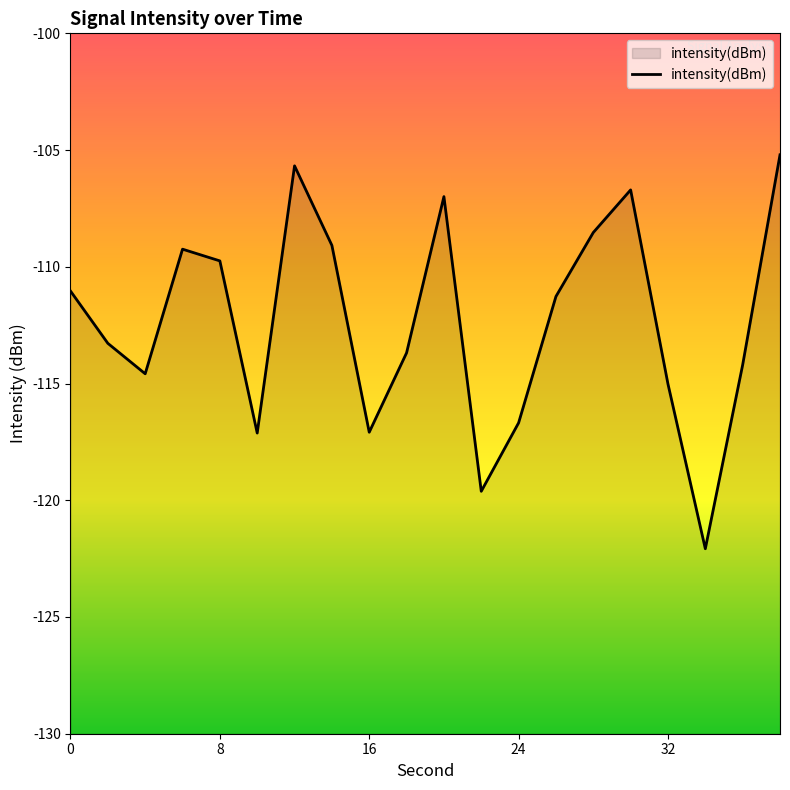

What is the greatest value displayed?

-105.2